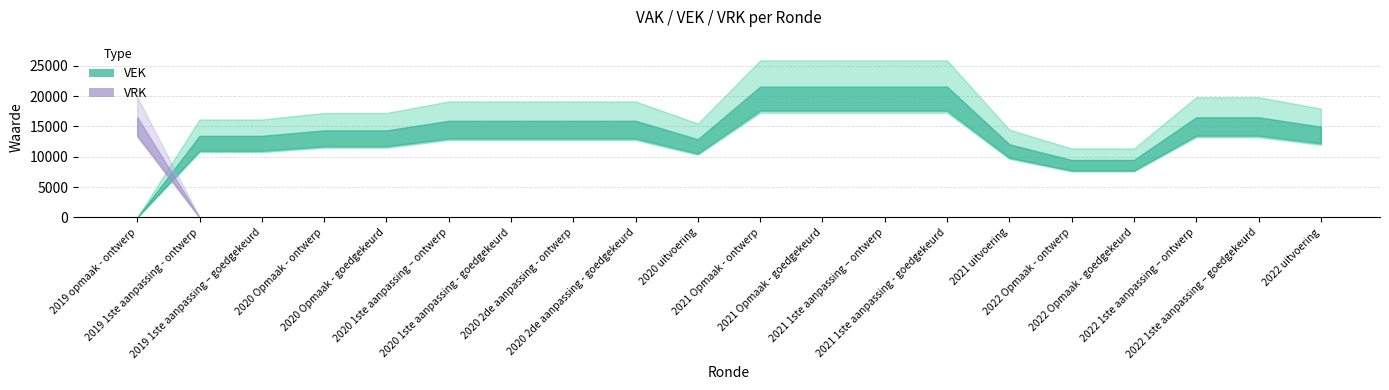

The value of VRK at 2021 uitvoering is -9460. True or false?

False